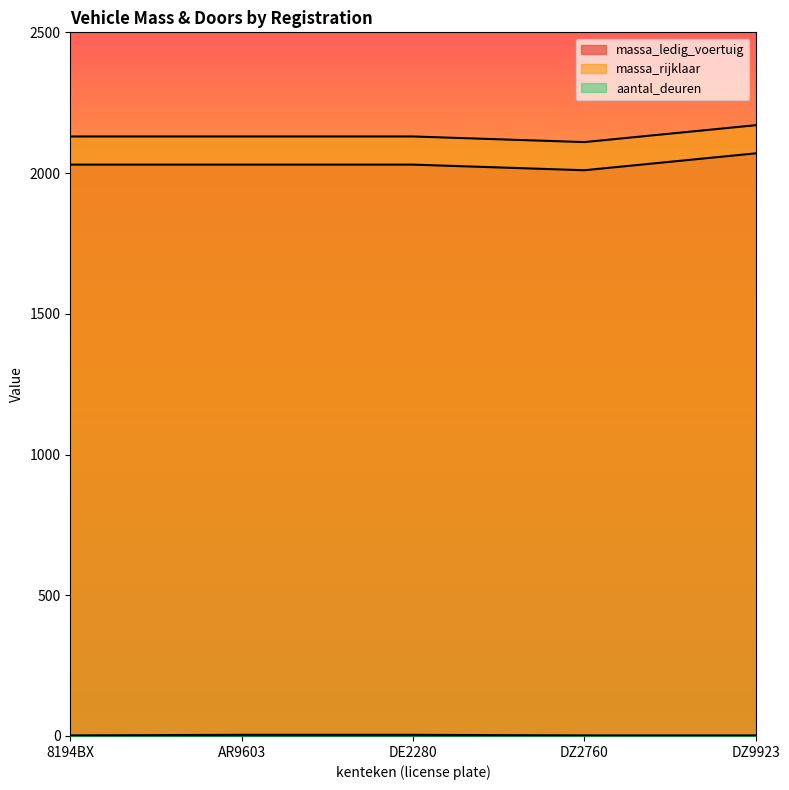

Which category has the lowest value in the aantal_deuren series?

8194BX